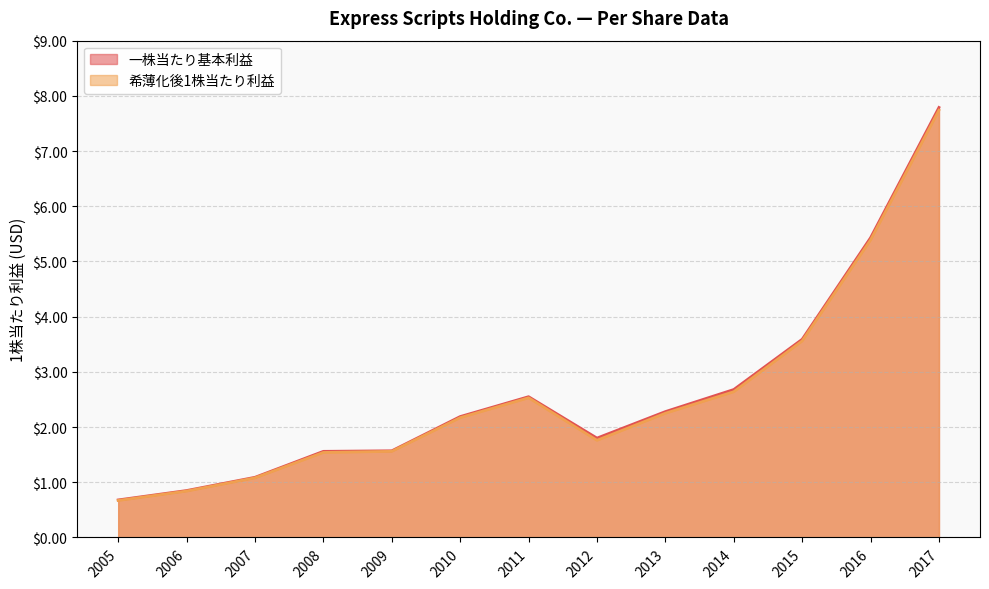

What is the value of the 希薄化後1株当たり利益 point at the 1st from the left?

0.7